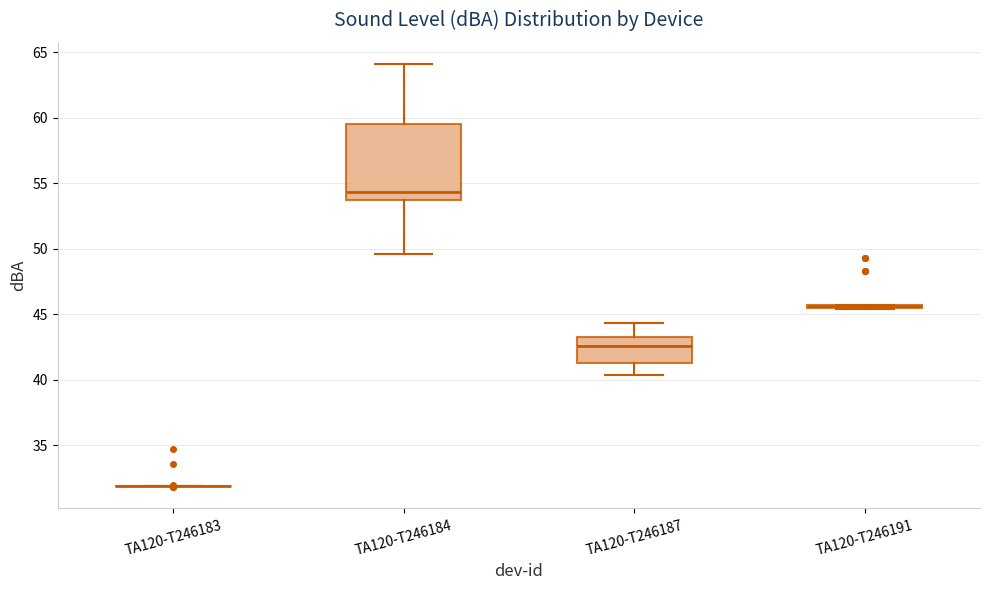

Reading left to right, transcribe this box plot: for each box, give where its median line is, the range the box spans, and where its two whiskers end, as read against the y-axis. The values are not printed on the chart, so give them approximately, as read against the axis.

TA120-T246183: box collapsed to a line at 32.0, whiskers 32.0 to 32.0
TA120-T246184: median 54.5, box 53.5 to 59.5, whiskers 49.5 to 64.0
TA120-T246187: median 42.5, box 41.5 to 43.5, whiskers 40.5 to 44.5
TA120-T246191: box collapsed to a line at 45.5, whiskers 45.5 to 45.5